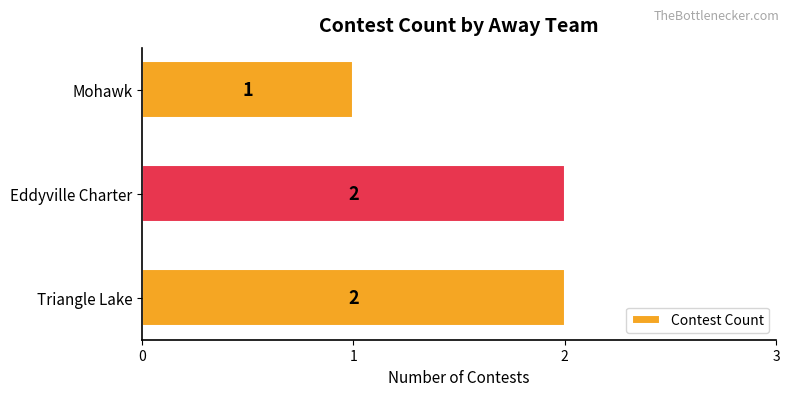

What is the minimum value shown in the chart?

1